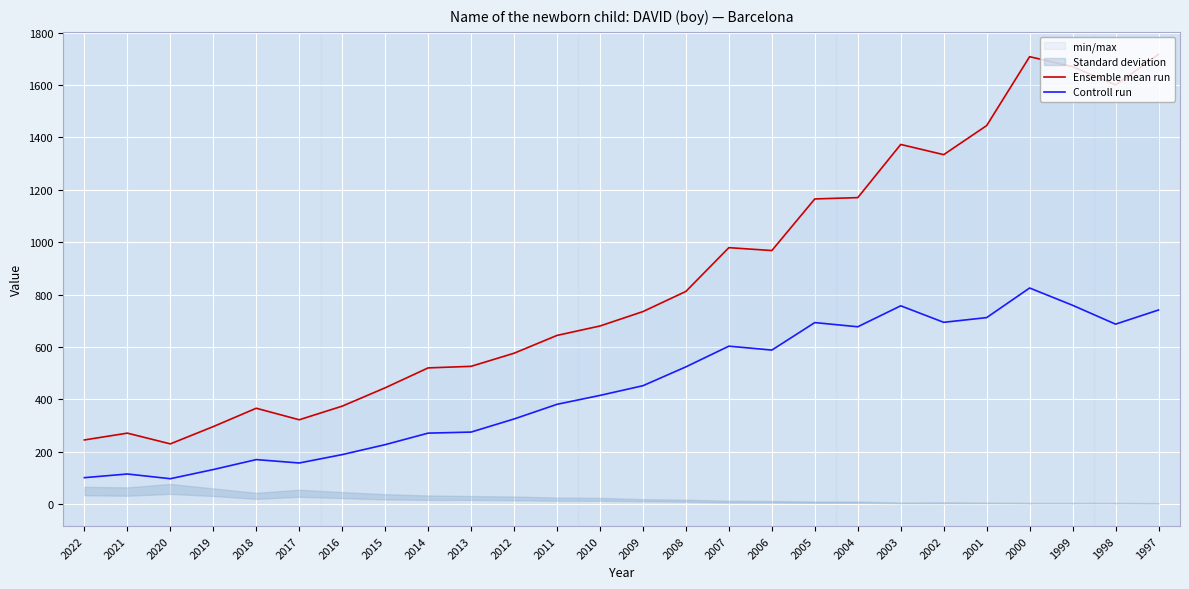

At 2016, list the series in order from largest to smallest.

Ensemble mean run, Controll run